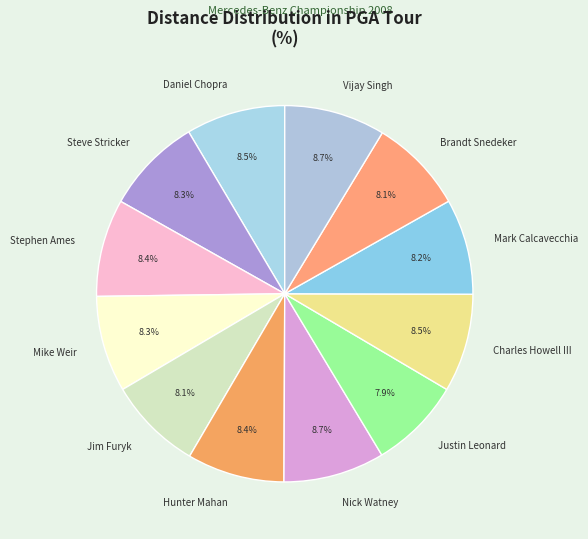

Does any single category account for the majority?

No